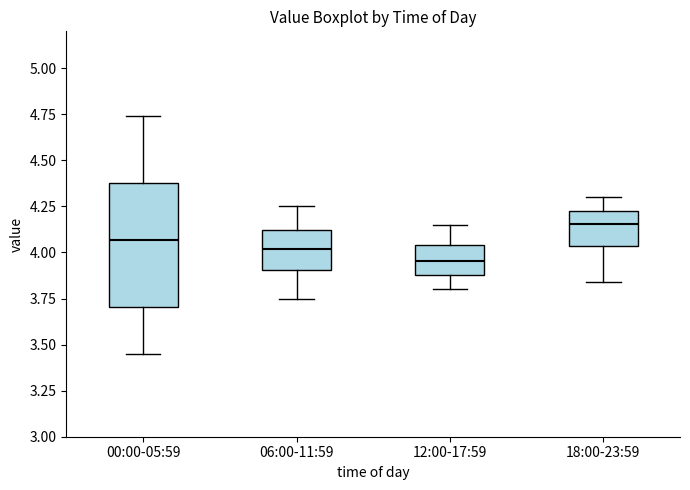

Comparing the boxes themselves (not the whiskers), which one is the tallest?

00:00-05:59